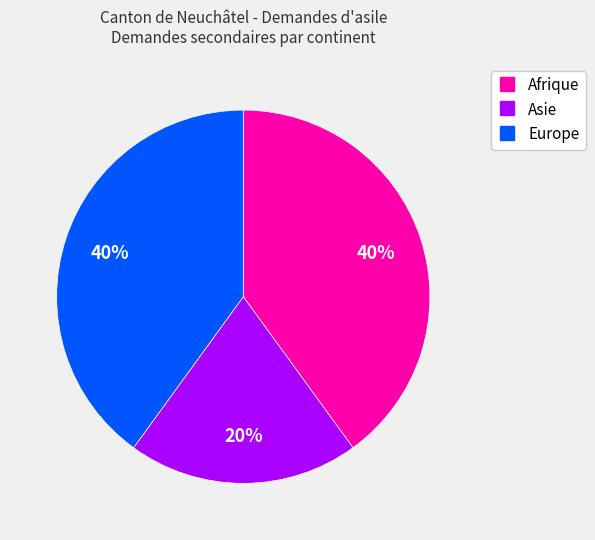

To the nearest percent, what is the combined percentage of Asie and Europe?

60%